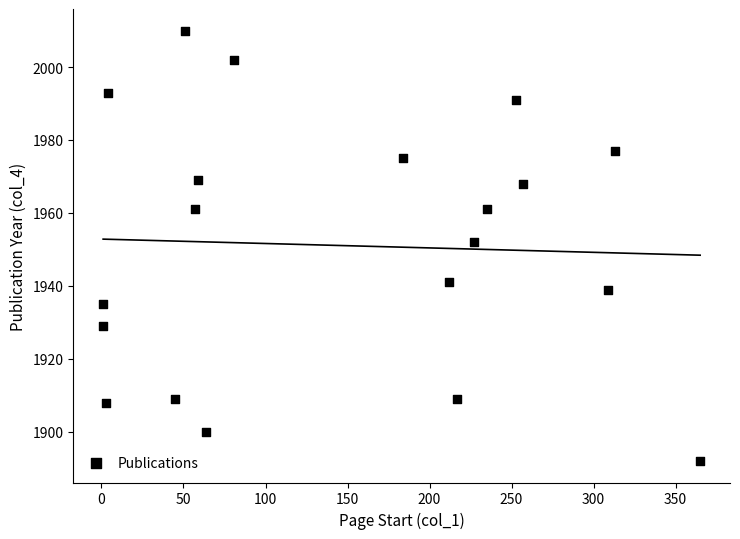

What is the range of X values (max minus min)?

364